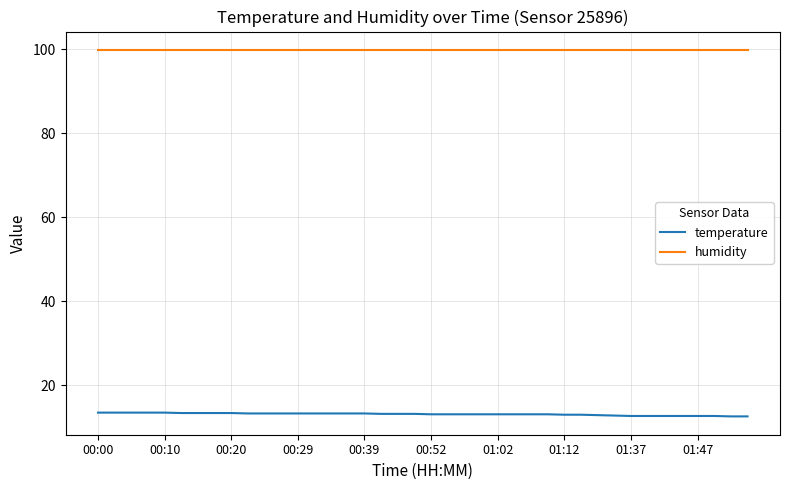

Which series has the largest total across all categories?

humidity